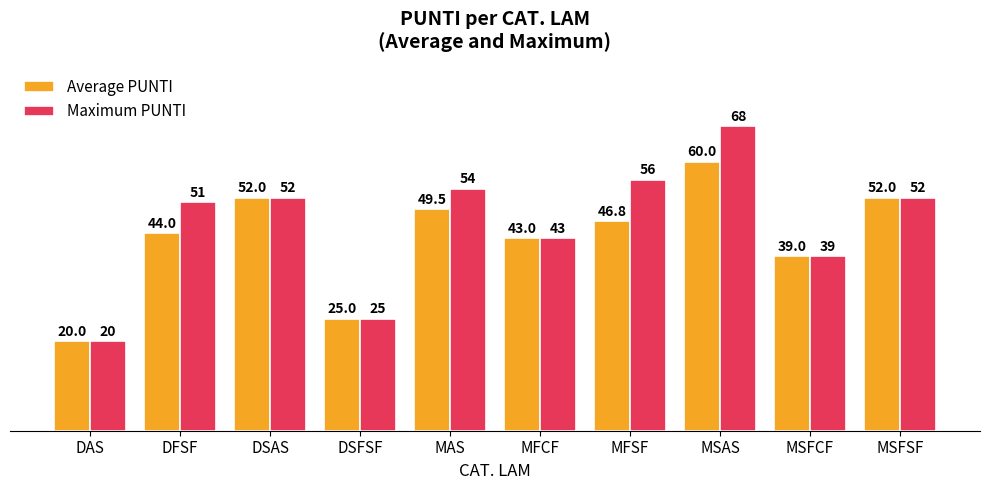

The value of Maximum PUNTI at DSFSF is 8.8. True or false?

False